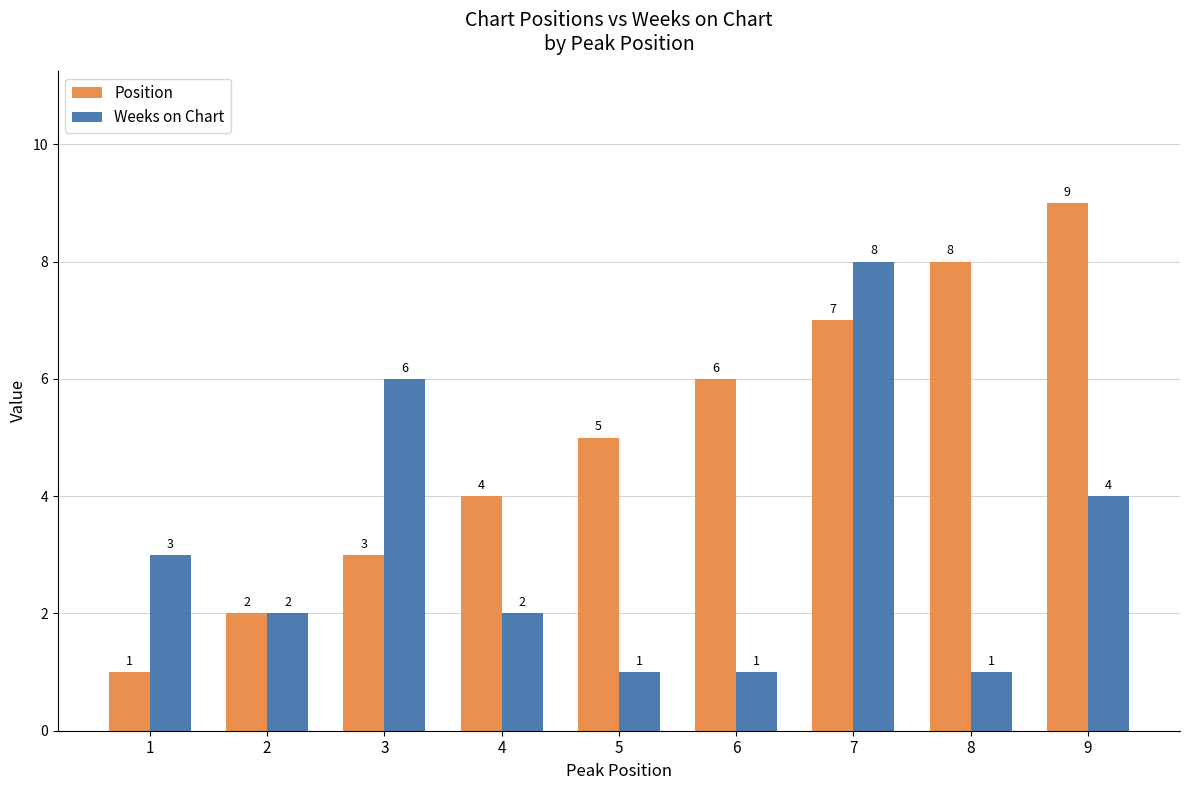

Between 7 and 8, which series saw the biggest shift?

Weeks on Chart